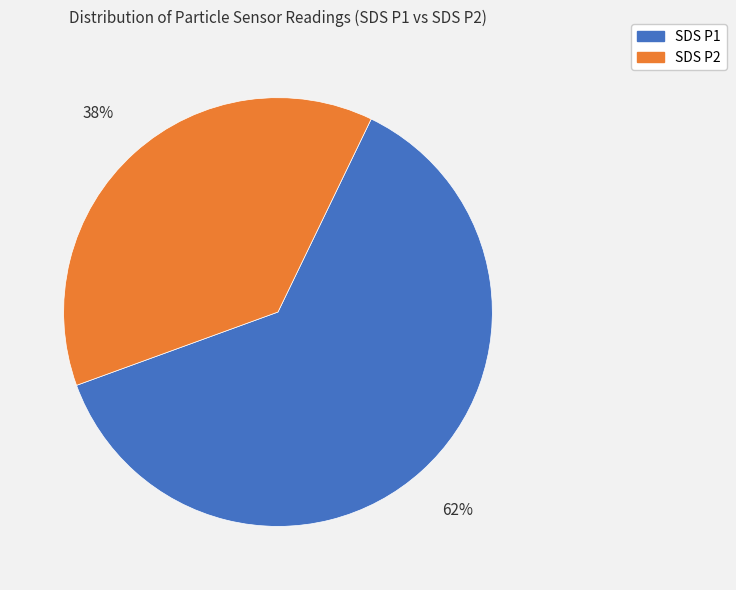

Count the number of slices in the pie.

2